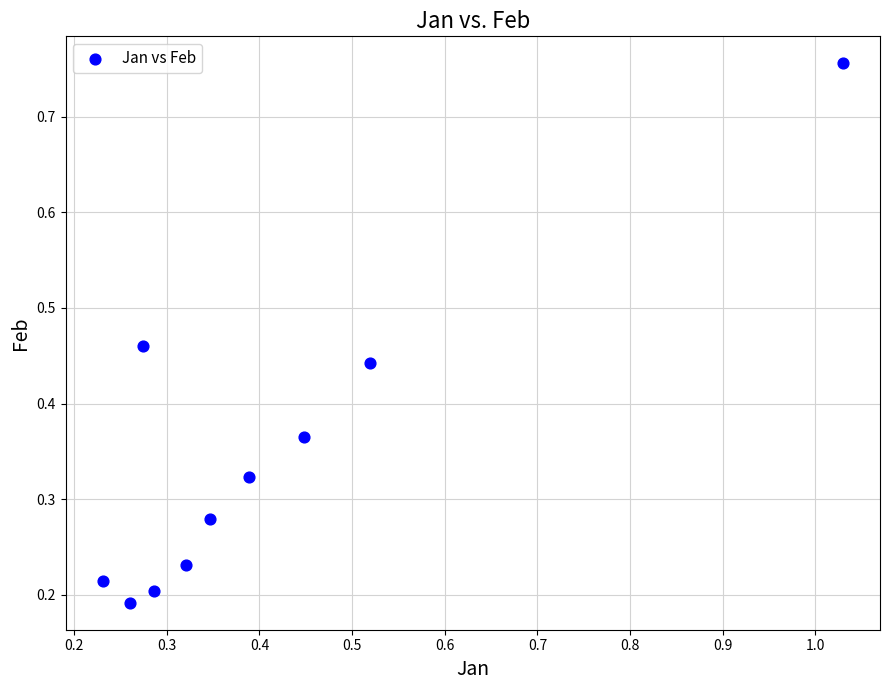

What is the range of Y values (max minus min)?

0.6